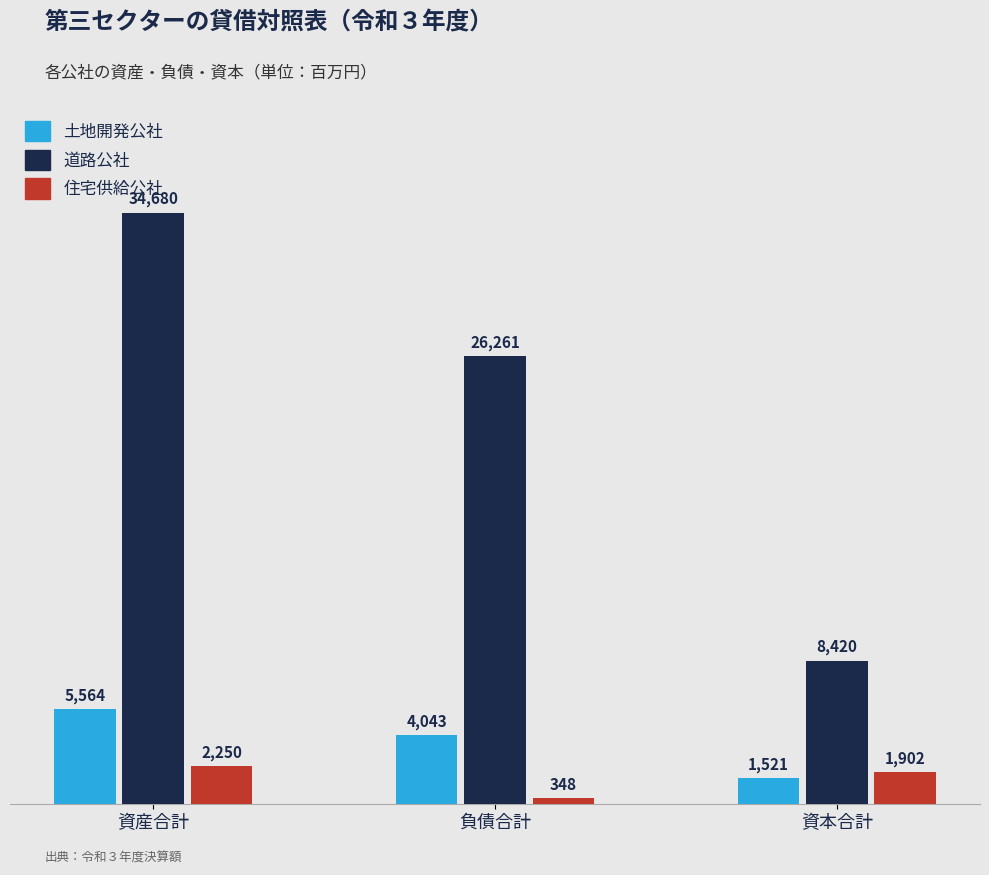

List the series in order of their peak value, lowest first.

住宅供給公社, 土地開発公社, 道路公社